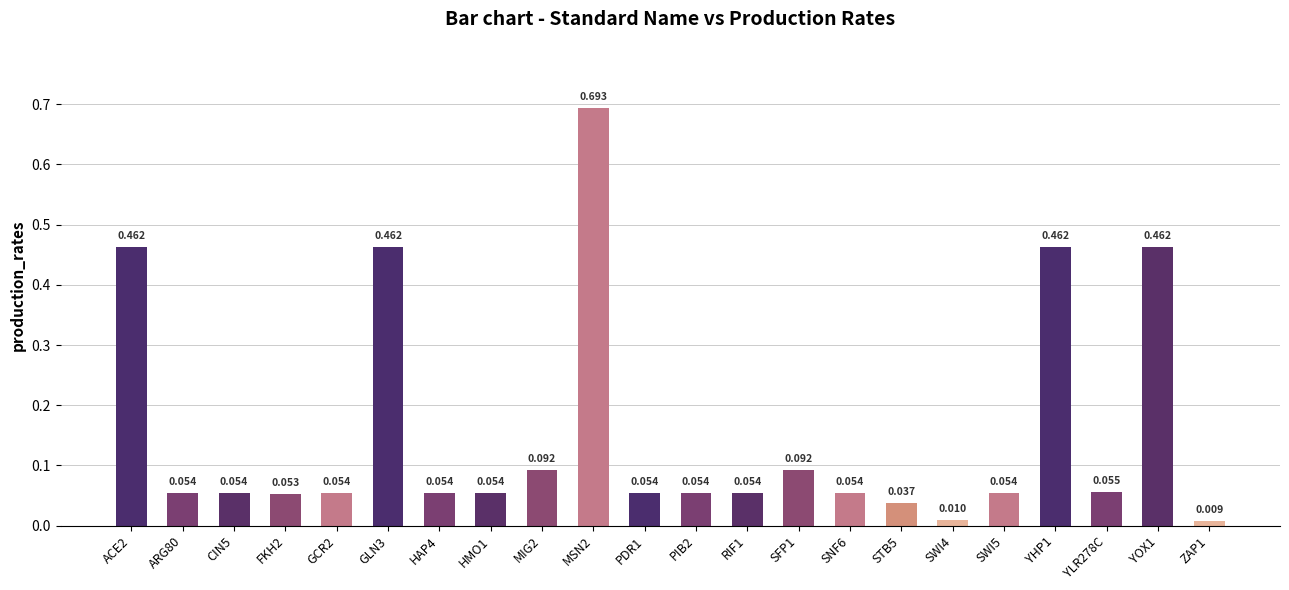

List the labels in order of value, largest first.

MSN2, ACE2, GLN3, YHP1, YOX1, MIG2, SFP1, YLR278C, ARG80, CIN5, GCR2, HAP4, PDR1, SWI5, HMO1, PIB2, RIF1, SNF6, FKH2, STB5, SWI4, ZAP1